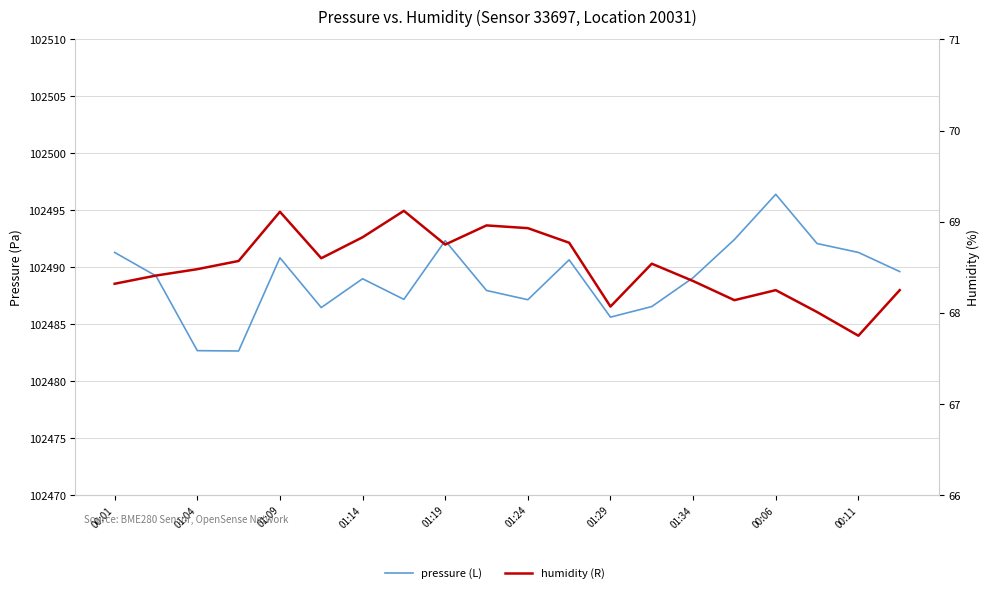

What is the value of the pressure (L) point at the 5th from the left?

102490.8